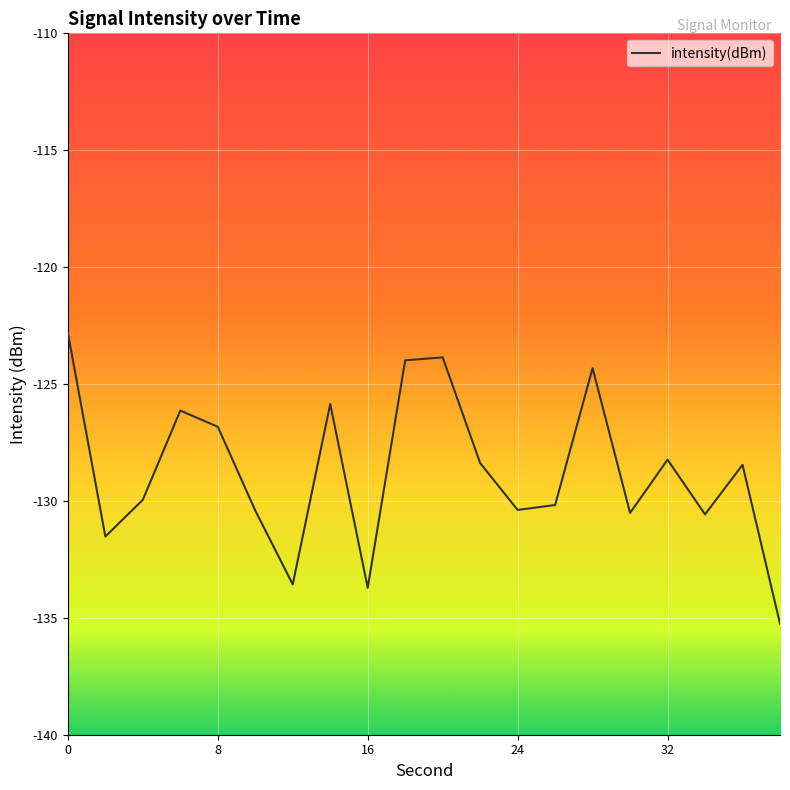

What is the minimum value shown in the chart?

-135.3